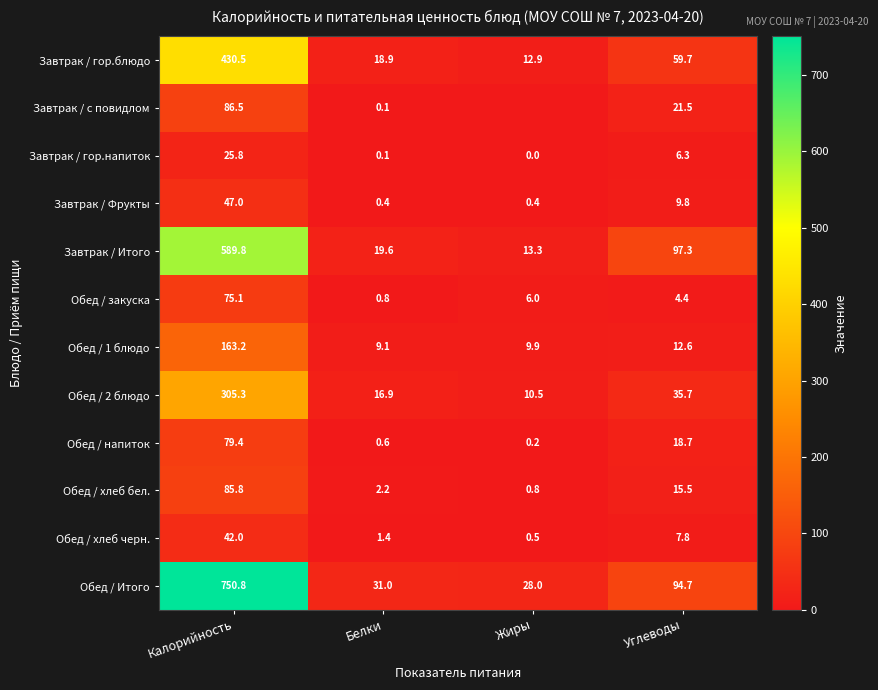

What is the minimum value for Завтрак / Итого?

13.3